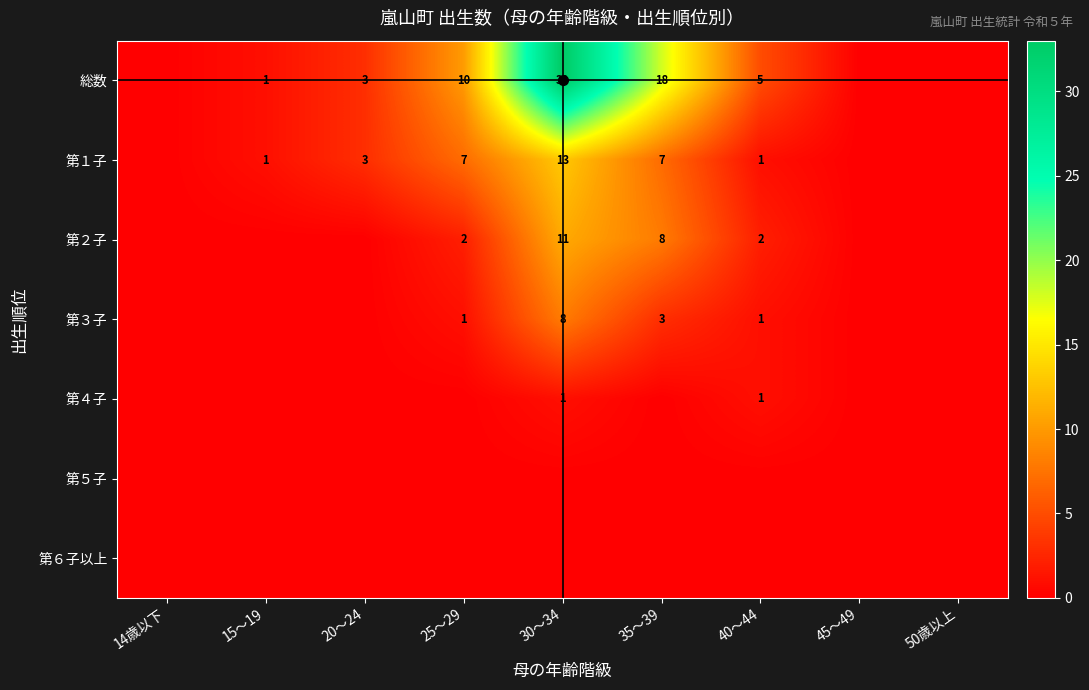

What is the sum of the 総数 values at 20～24 and 40～44?

8